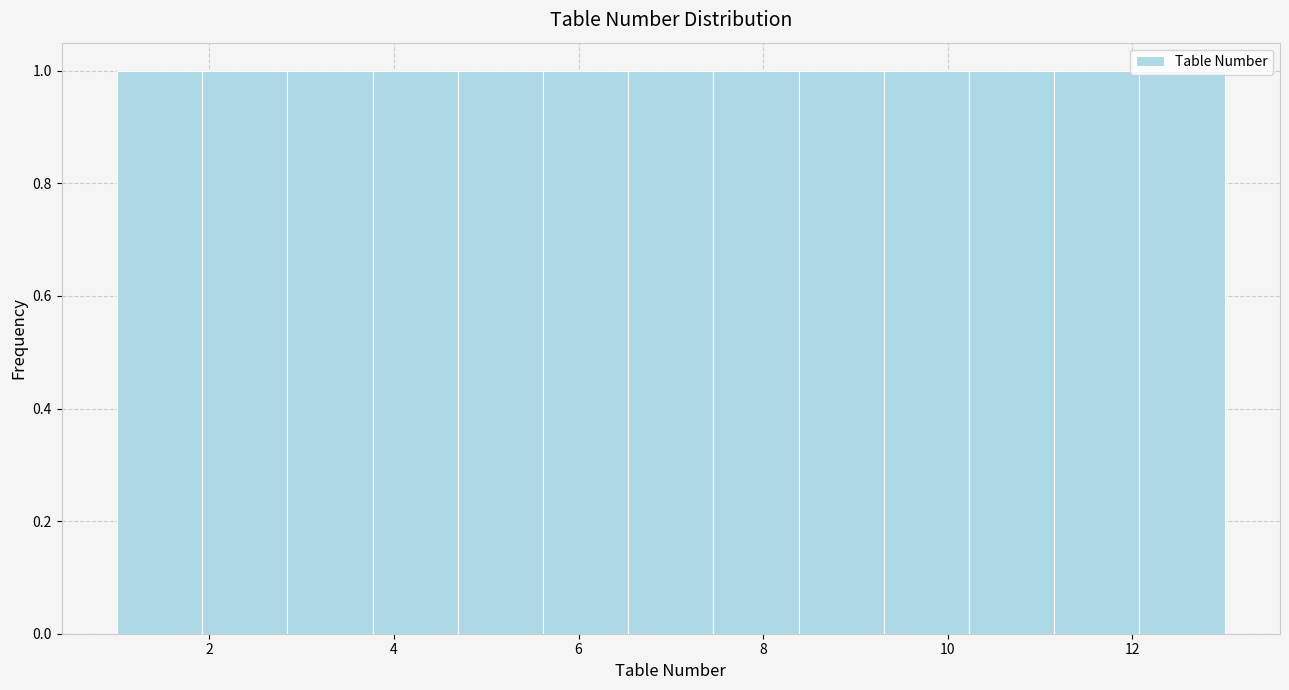

Reading left to right, transcribe this chart: for each bar, give the range it covers on the x-axis and its height. Neither the bar edges nor the heights are printed on the chart, so give them approximately, as read against the axes.

1.0 to 2.0: 1
2.0 to 2.8: 1
2.8 to 3.8: 1
3.8 to 4.6: 1
4.6 to 5.6: 1
5.6 to 6.6: 1
6.6 to 7.4: 1
7.4 to 8.4: 1
8.4 to 9.4: 1
9.4 to 10.2: 1
10.2 to 11.2: 1
11.2 to 12.0: 1
12.0 to 13.0: 1